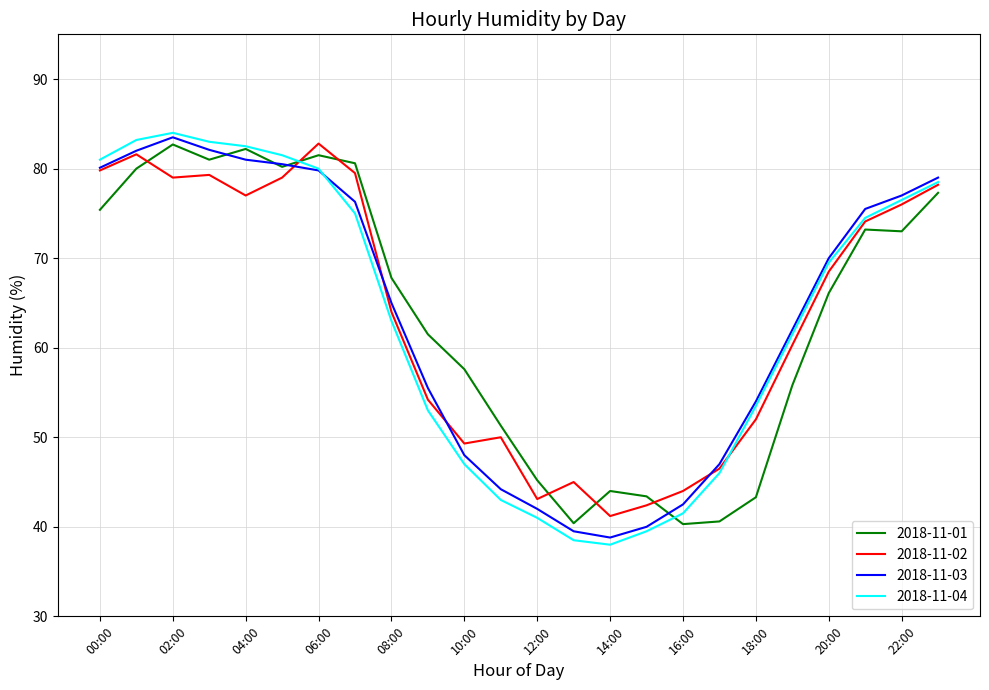

What are all the series names shown in the legend?

2018-11-01, 2018-11-02, 2018-11-03, 2018-11-04